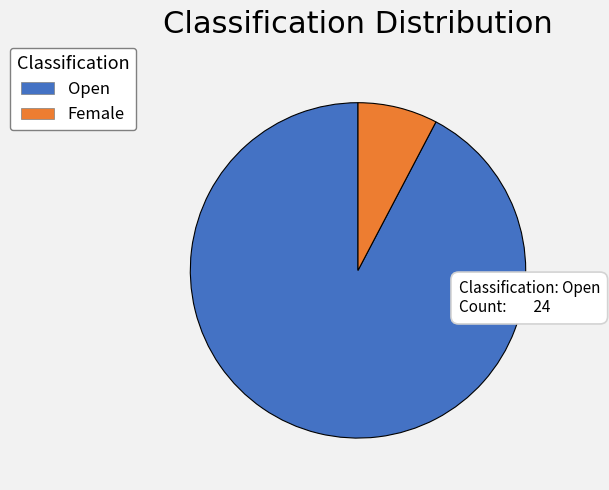

Count the number of slices in the pie.

2